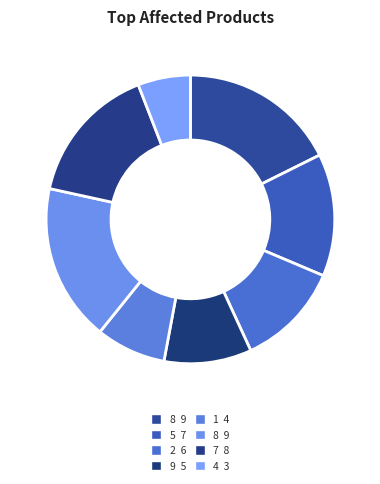

Is there a majority slice in this chart?

No